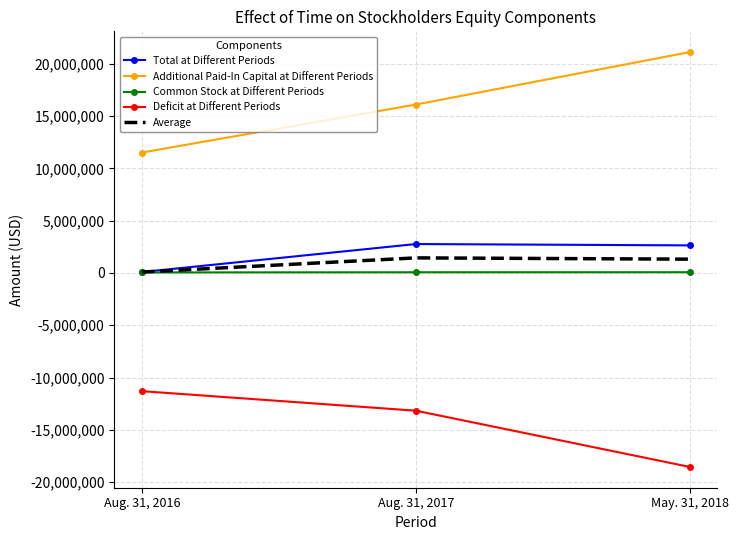

What is the spread (max minus min) of values at Aug. 31, 2017?

29278209.0